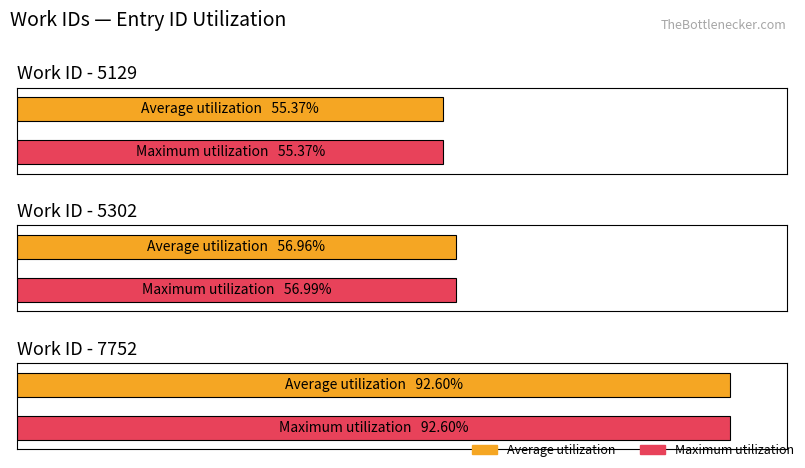

Which has a higher value, 7752 or 5129?

7752